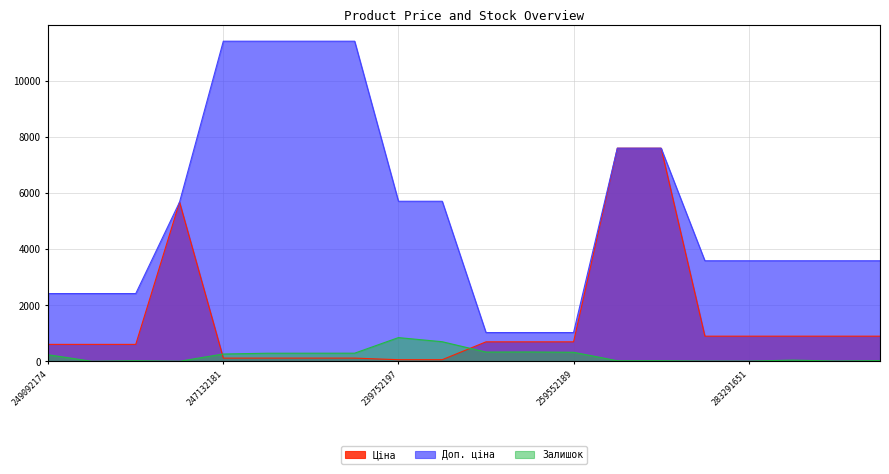

What are all the series names shown in the legend?

Ціна, Доп. ціна, Залишок